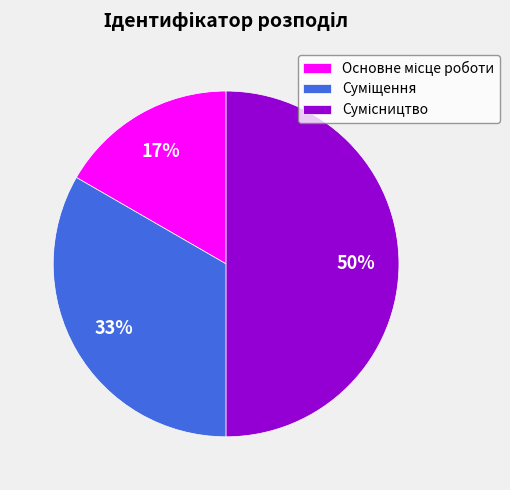

To the nearest percent, what is the difference between the largest and smallest slice percentages?

33%